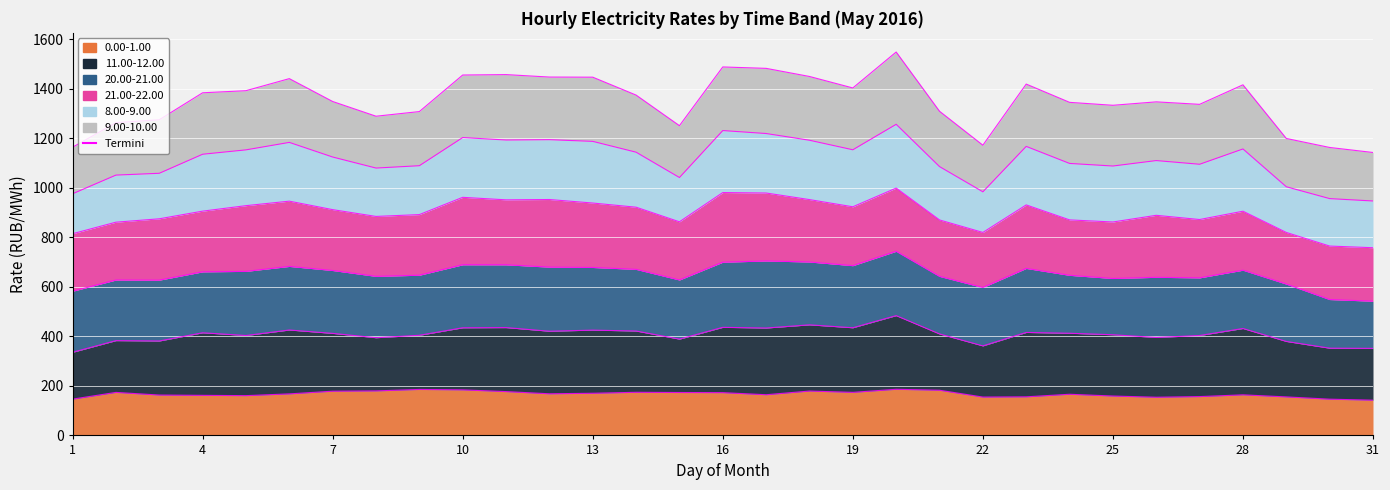

What is the maximum value shown in the chart?

1547.5